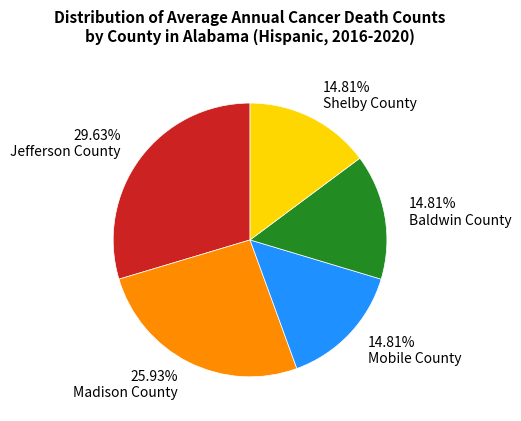

Is there any slice that represents more than half of the pie?

No